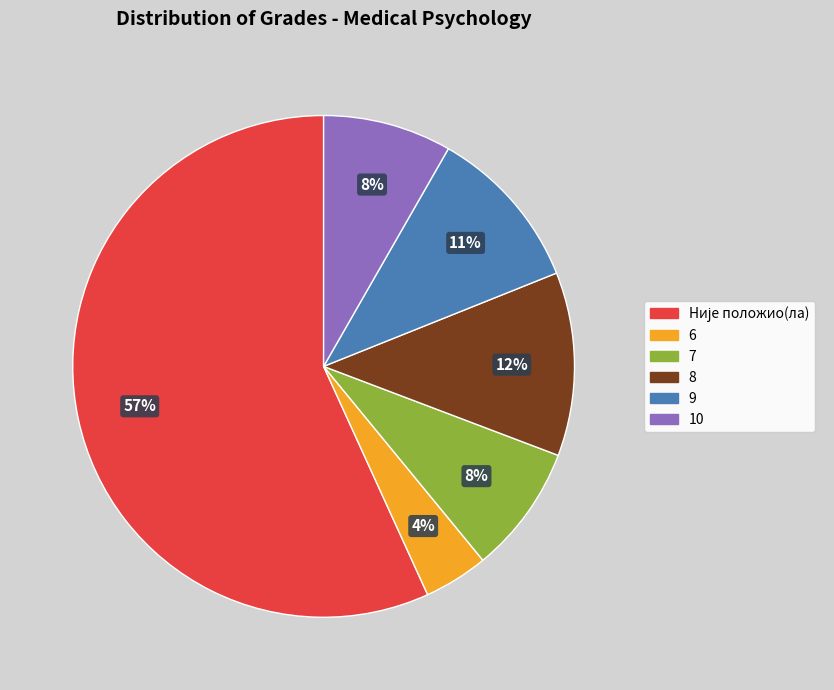

Is it true that 8 is 6% of the pie?

False